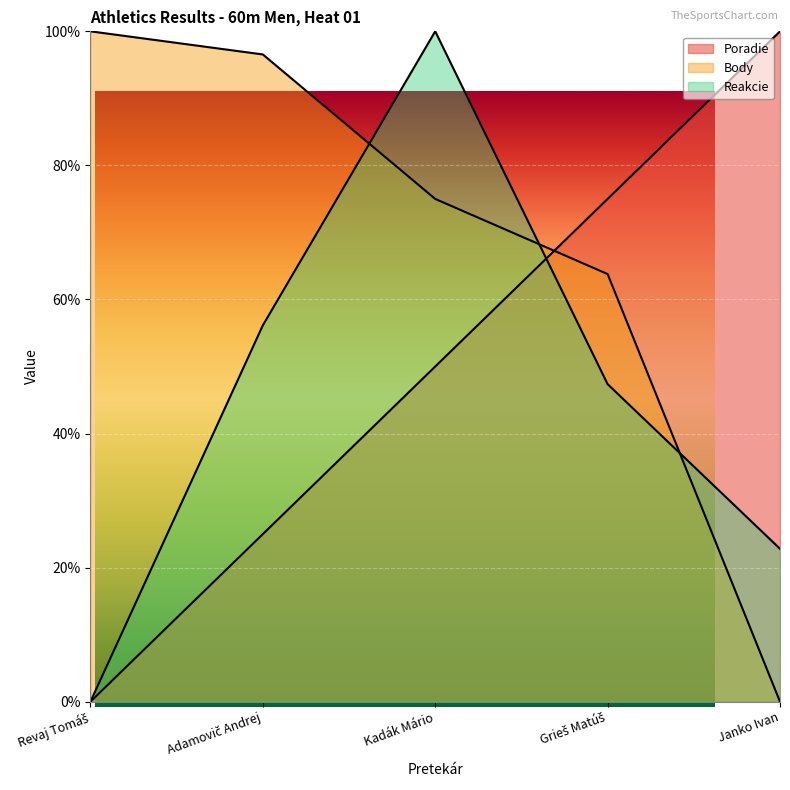

Rank the series by their average value, from highest to lowest.

Body, Poradie, Reakcie